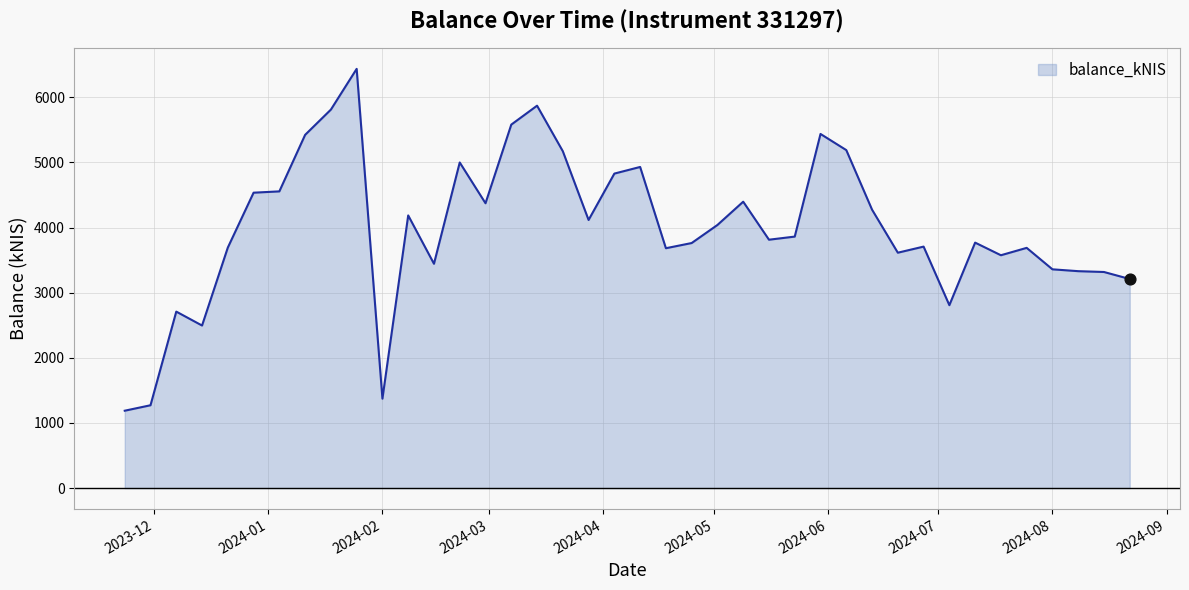

What is the difference between the maximum and minimum values?

5249.1